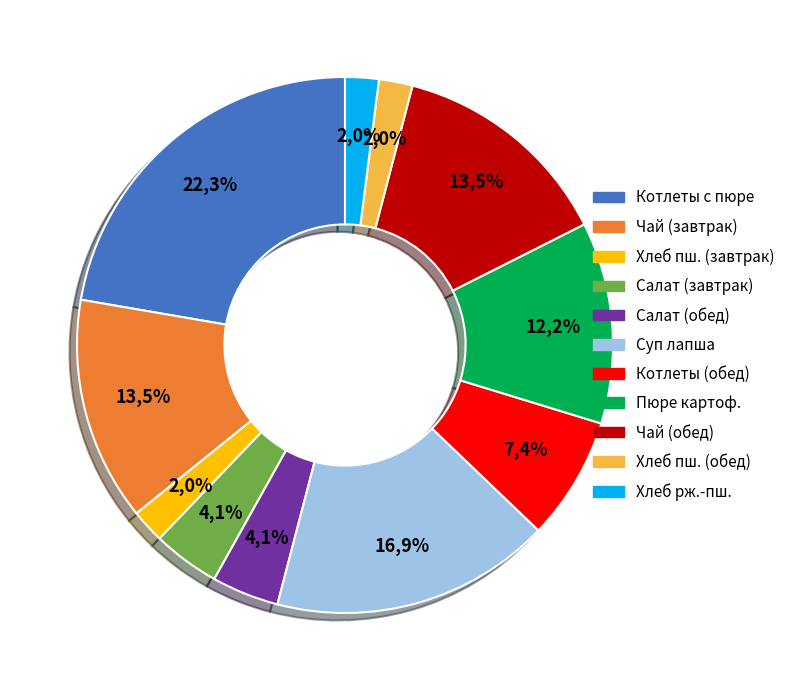

To the nearest percent, what percentage of the pie is Салат из свежих огурцов (обед)?

4%